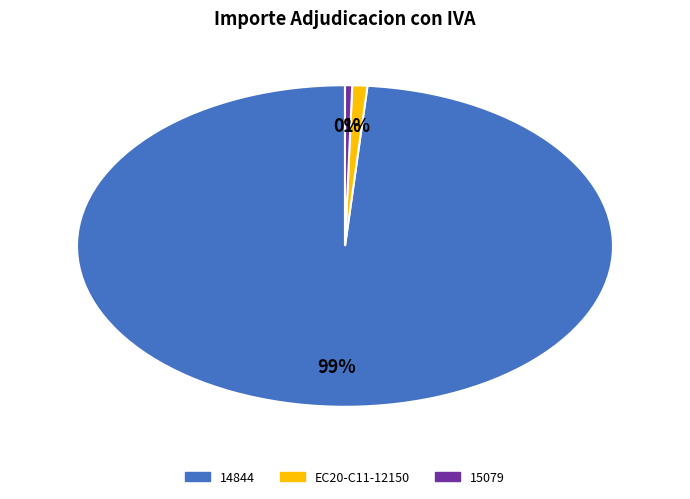

Which has a higher value, EC20-C11-12150 or 14844?

14844